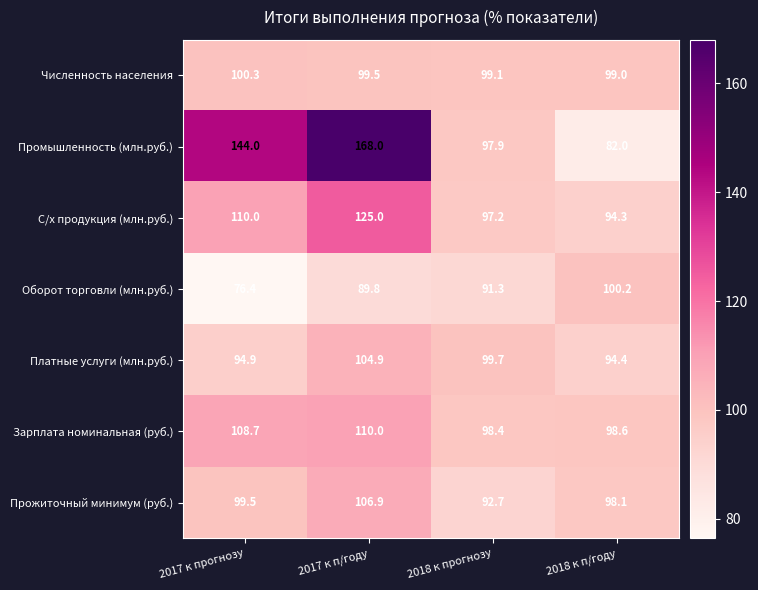

At which category is the sum across all series the highest?

2017 к п/году